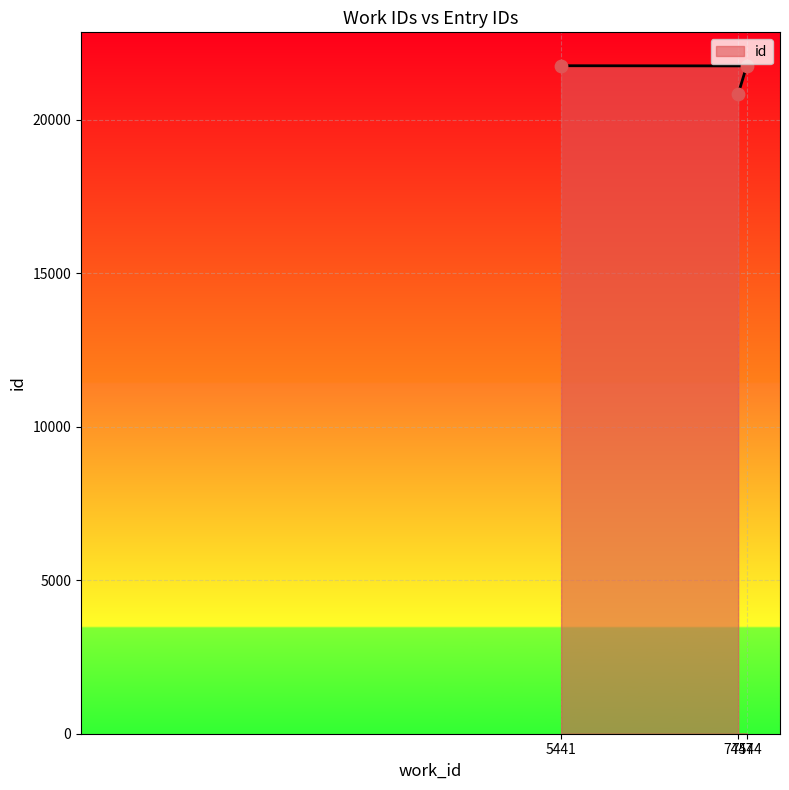

What is the ratio of the value at 7447 to the value at 5441?

1.0